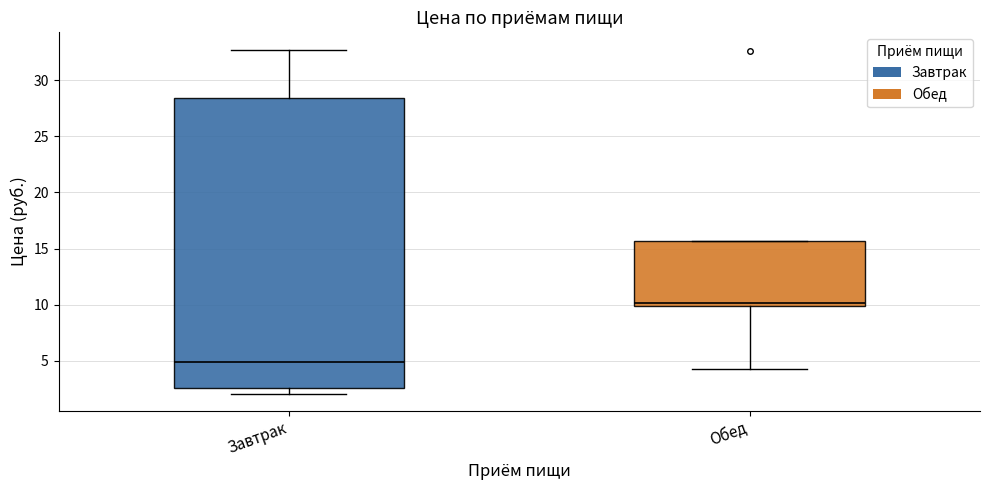

Reading left to right, transcribe this box plot: for each box, give where its median line is, the range the box spans, and where its two whiskers end, as read against the y-axis. The values are not printed on the chart, so give them approximately, as read against the axis.

Завтрак: median 5.0, box 2.5 to 28.5, whiskers 2.0 to 32.5
Обед: median 10.0 (just above the box's lower edge), box 10.0 to 15.5, whiskers 4.5 to 15.5